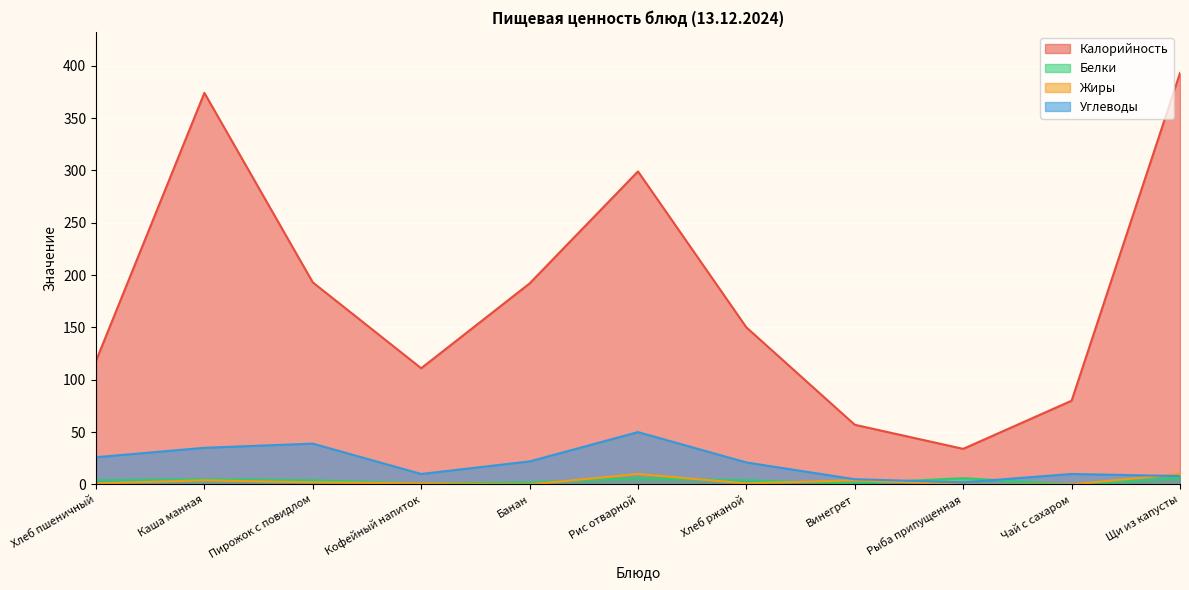

How many values in the Жиры series exceed 1?

5